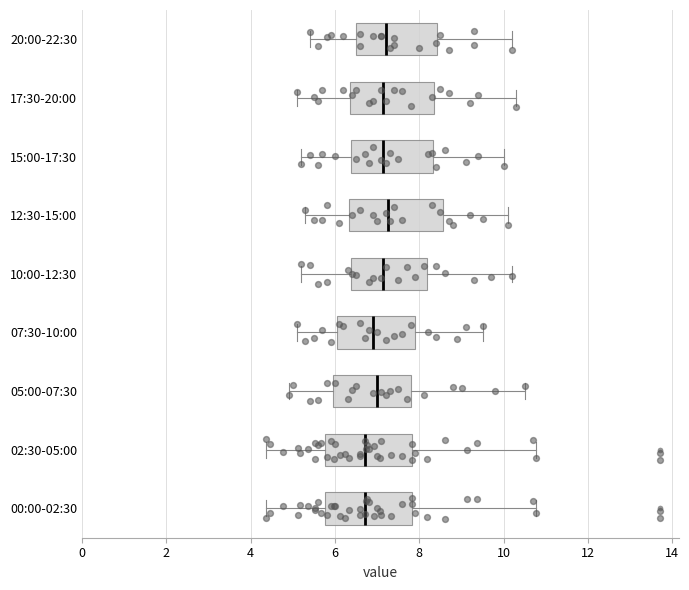

Reading bottom to top, transcribe this box plot: for each box, give where its median line is, the range the box spans, and where its two whiskers end, as read against the x-axis. The values are not printed on the chart, so give them approximately, as read against the axis.

00:00-02:30: median 6.8, box 5.8 to 7.8, whiskers 4.4 to 10.8
02:30-05:00: median 6.8, box 5.8 to 7.8, whiskers 4.4 to 10.8
05:00-07:30: median 7.0, box 6.0 to 7.8, whiskers 5.0 to 10.6
07:30-10:00: median 7.0, box 6.0 to 8.0, whiskers 5.2 to 9.6
10:00-12:30: median 7.2, box 6.4 to 8.2, whiskers 5.2 to 10.2
12:30-15:00: median 7.2, box 6.4 to 8.6, whiskers 5.4 to 10.2
15:00-17:30: median 7.2, box 6.4 to 8.4, whiskers 5.2 to 10.0
17:30-20:00: median 7.2, box 6.4 to 8.4, whiskers 5.2 to 10.4
20:00-22:30: median 7.2, box 6.6 to 8.4, whiskers 5.4 to 10.2